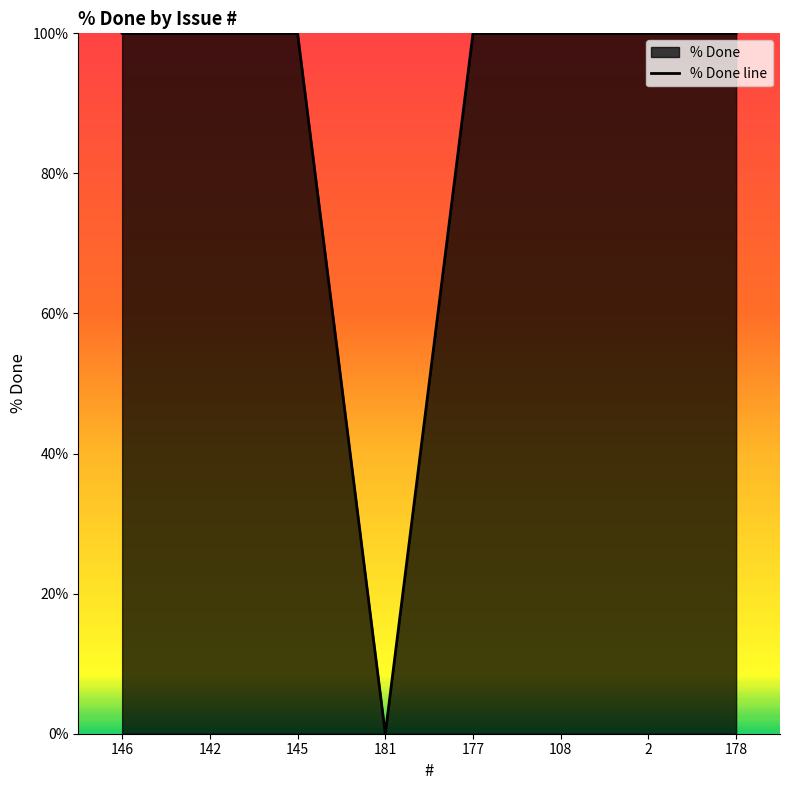

Read the value at 142.

100